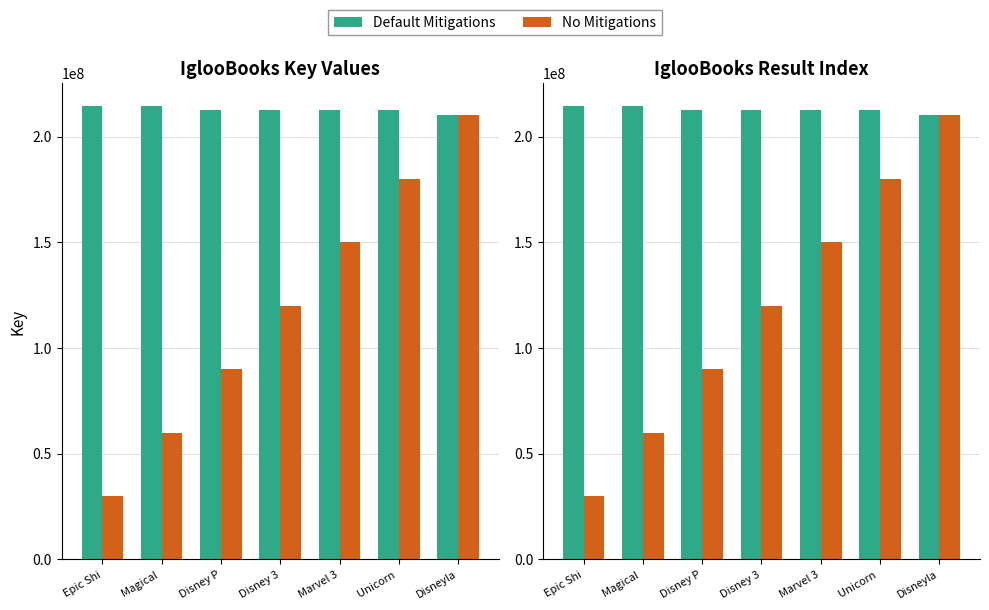

Reading left to right, what are all the values shown in this chart?

Default Mitigations: 214439770	214439916	212651029	212650981	212651127	212635589	209963521
No Mitigations: 30000000	60000000	90000000	120000000	150000000	180000000	210000000